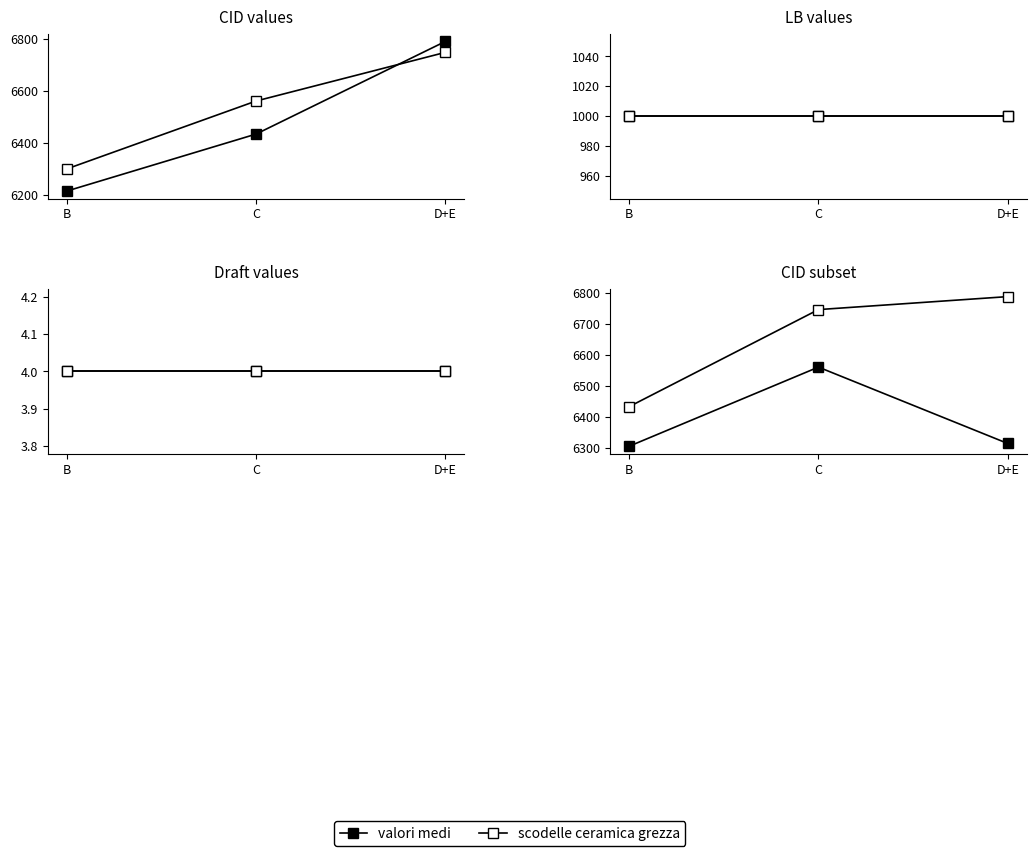

Reading left to right, extract all data points from this chart.

valori medi: 6305	6561	6314
scodelle ceramica grezza: 6433	6747	6789